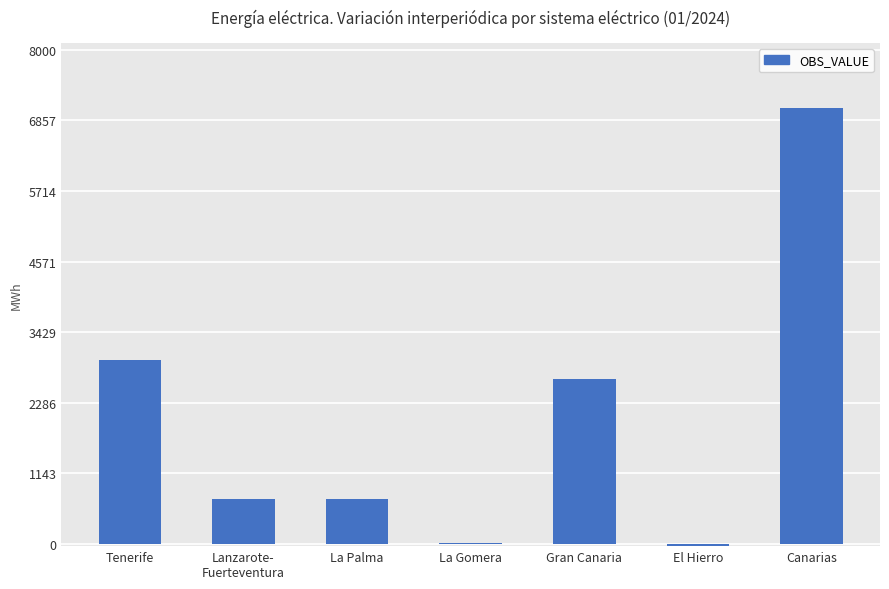

True or false: the data shows 789.7 at Gran Canaria.

False